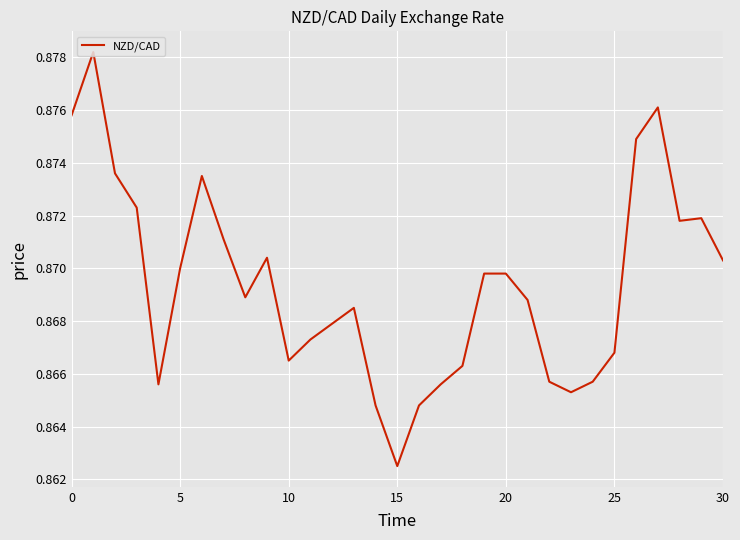

Where is the data nearest to the value 0?

15